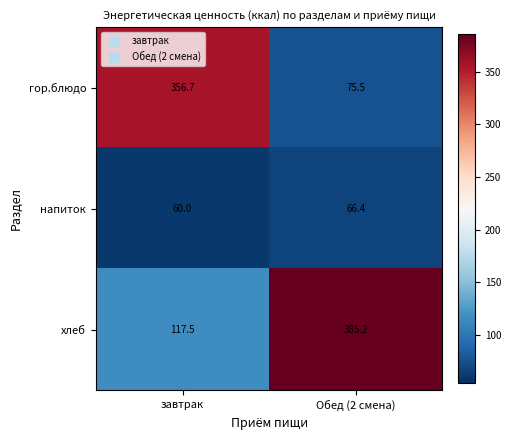

At how many categories does at least one series exceed 149?

2